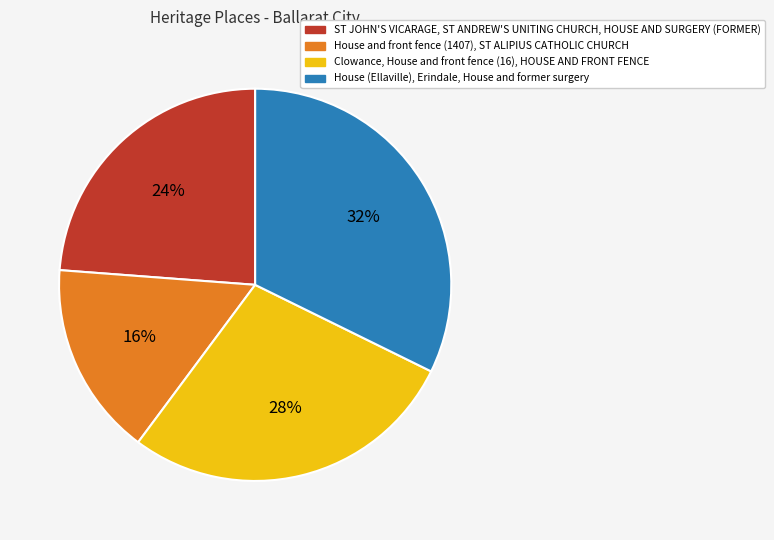

Does any single category account for the majority?

No